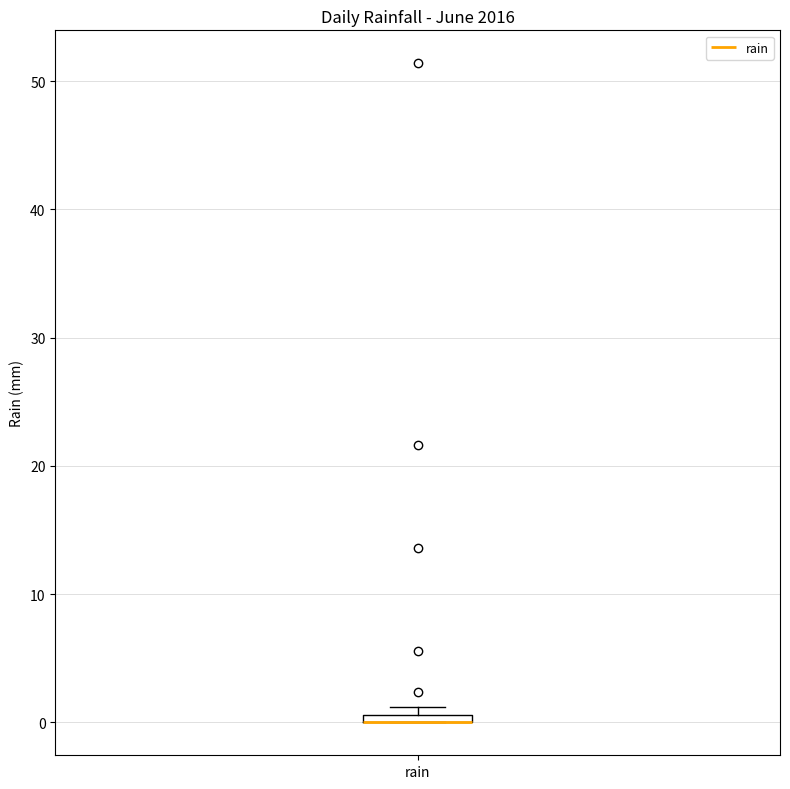

Where is the upper edge of the box for rain on the y-axis? The values are not printed on the chart, so give them approximately, as read against the axis.

1